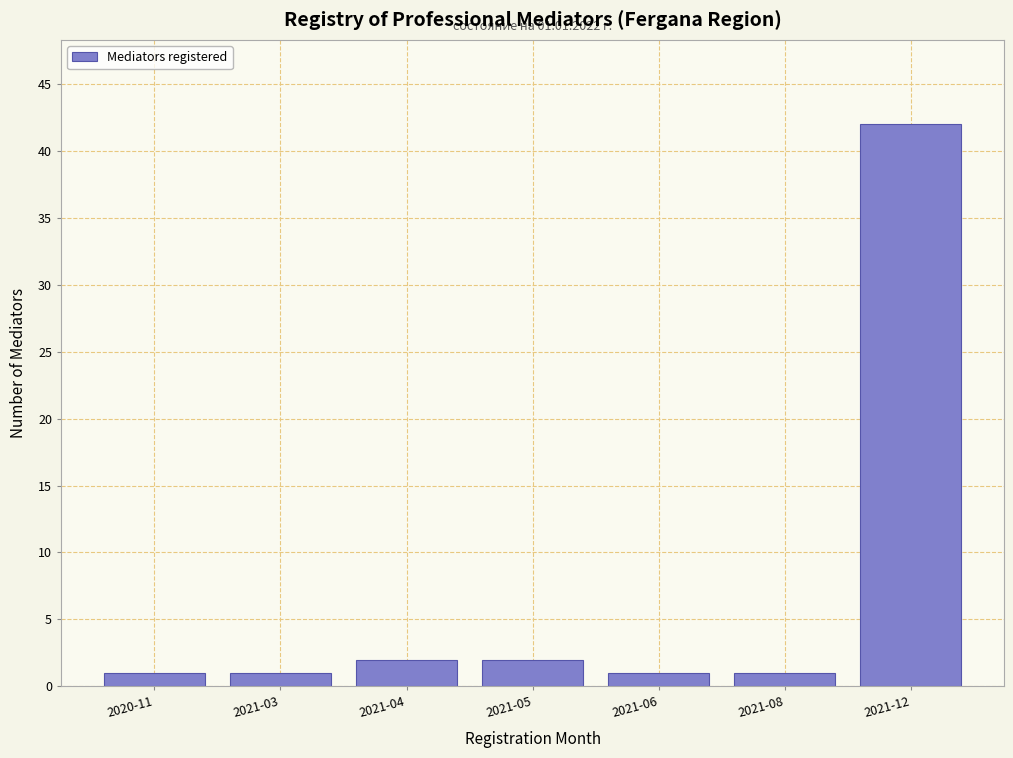

Reading left to right, what are all the values shown in this chart?

1	1	2	2	1	1	42